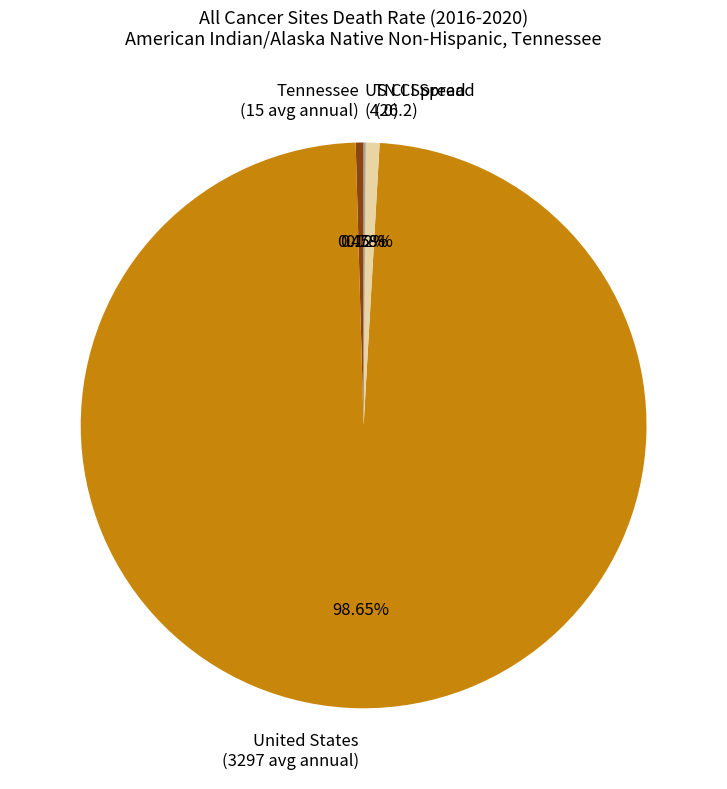

Which has a higher value, TN CI Spread (26.2) or United States (3297 avg annual)?

United States (3297 avg annual)